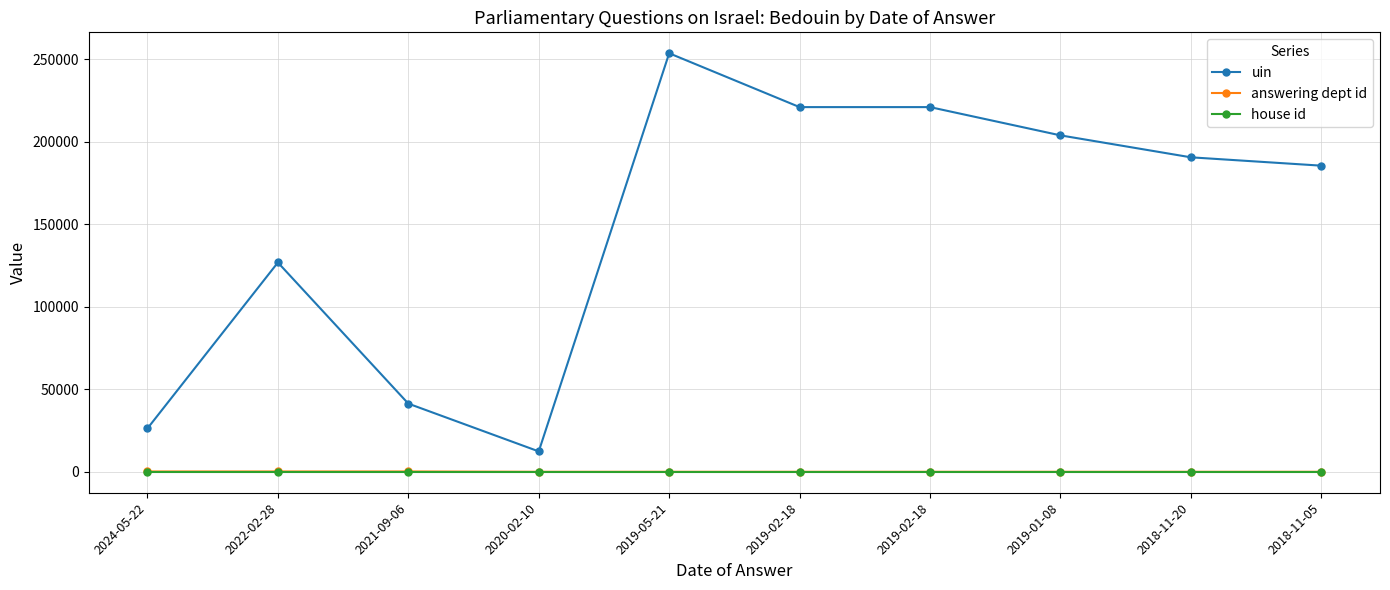

Does the chart display data point markers on the line(s)?

Yes